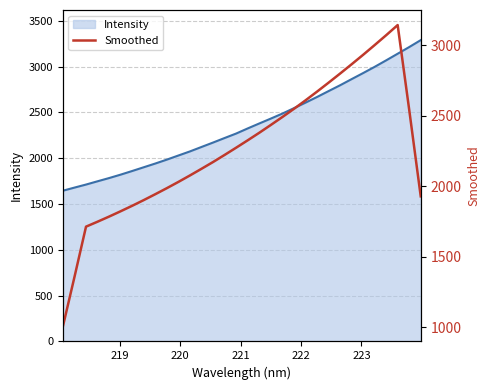

What is the smallest value displayed?

1007.8